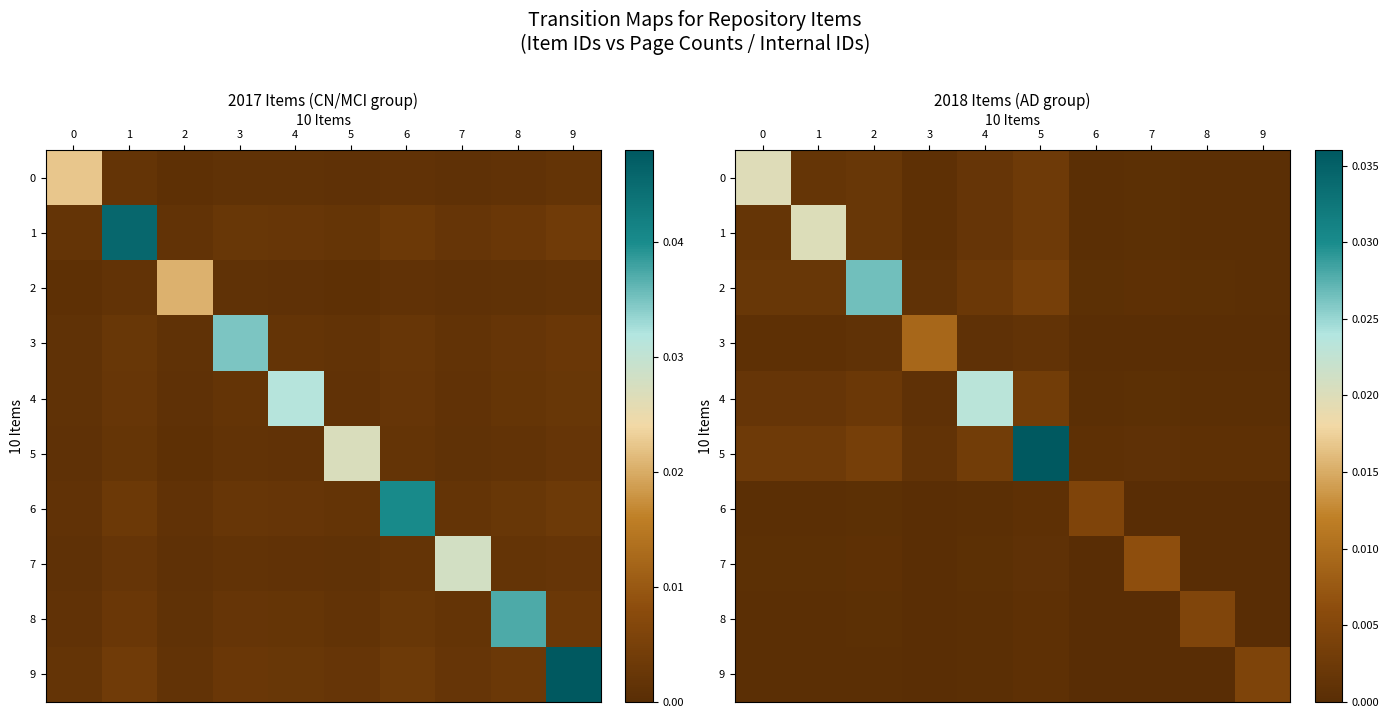

Which has a higher value, 1 or 7?

1